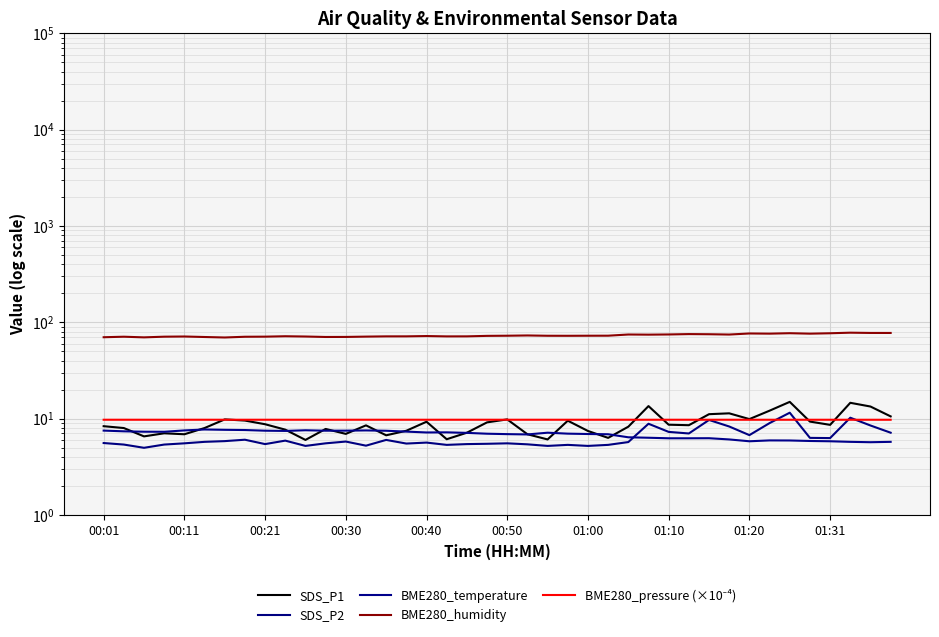

How many data points in SDS_P2 are above 5?

39